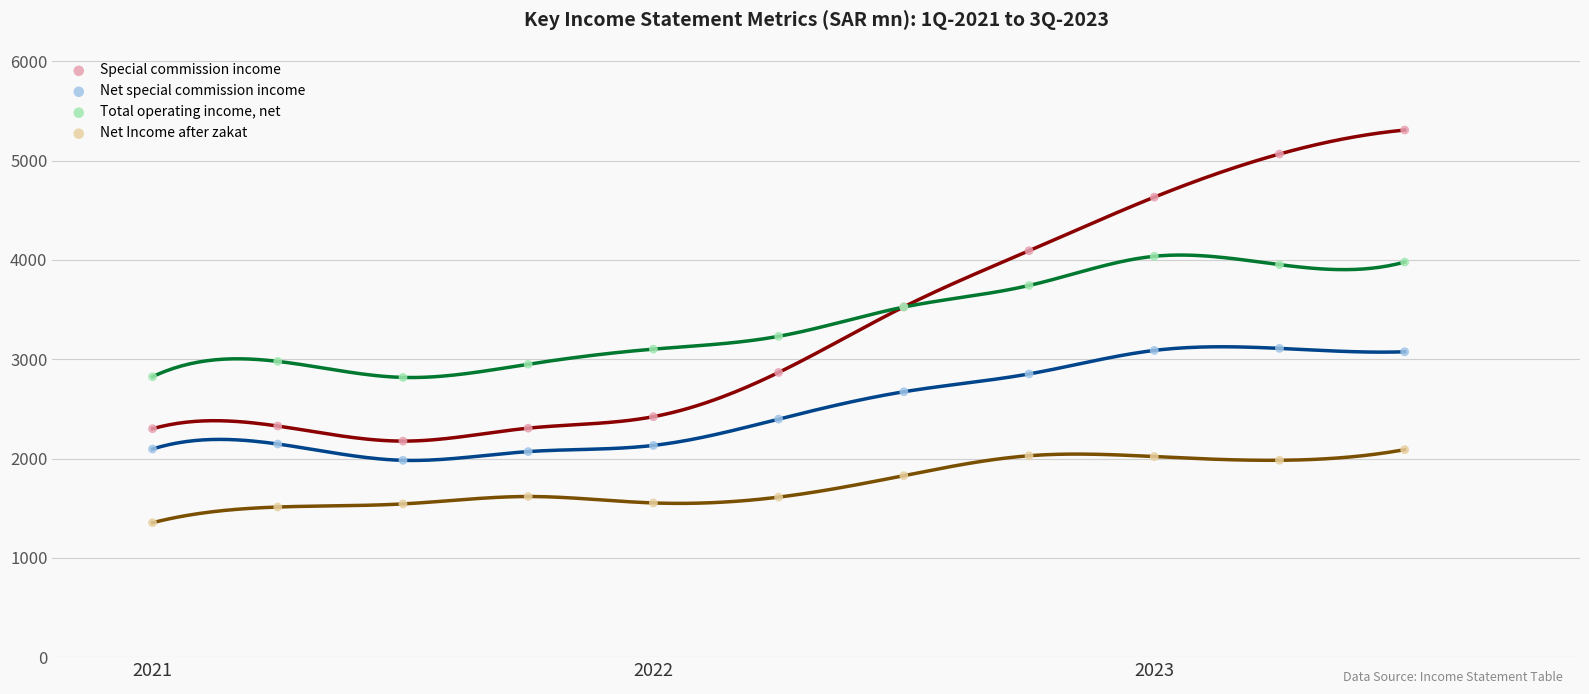

What is the X range (max minus min) for the scatter plot?

2.5